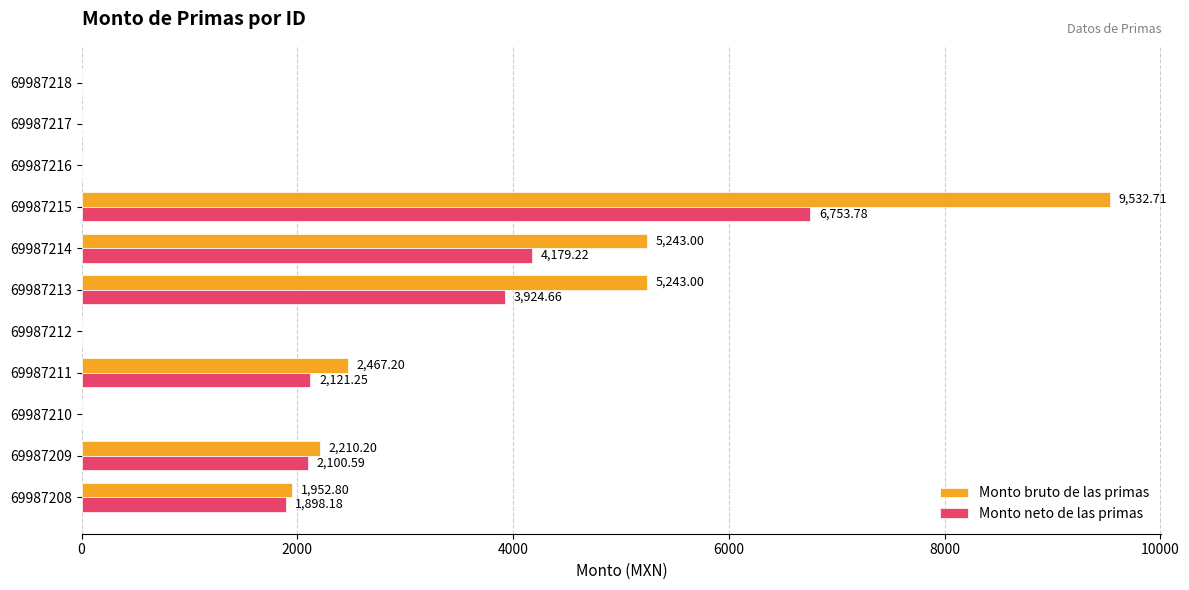

At which category is the sum across all series the highest?

69987215